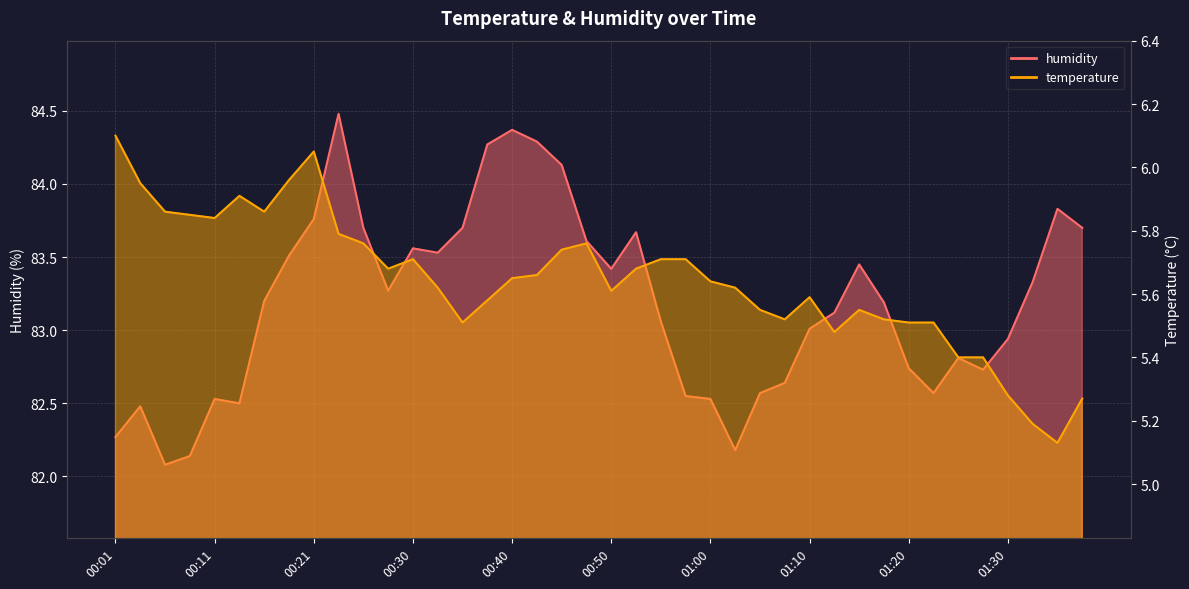

How many lines are shown in the chart?

2